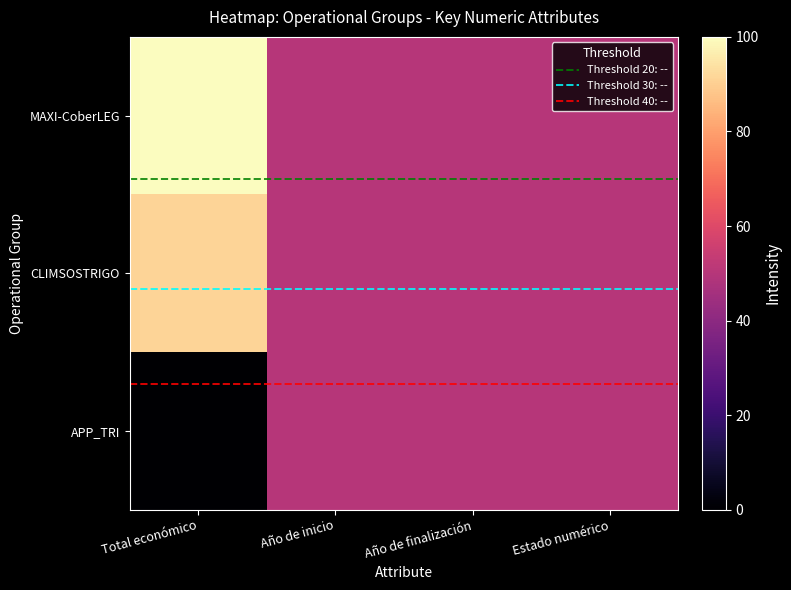

How many categories are shown in the chart?

4